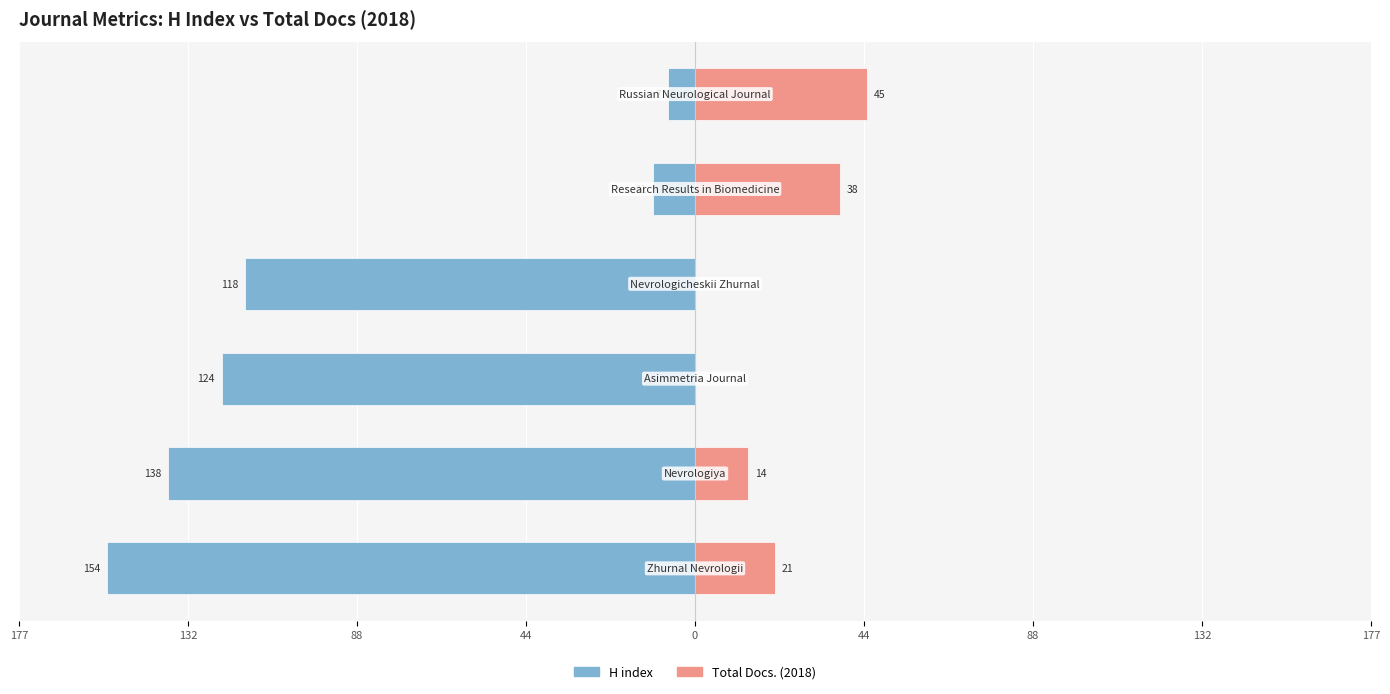

Reading left to right, transcribe all the data shown in this chart.

H index: 177=-154	132=-138	88=-124	44=-118	0=-11	44=-7
Total Docs. (2018): 177=21	132=14	88=0	44=0	0=38	44=45